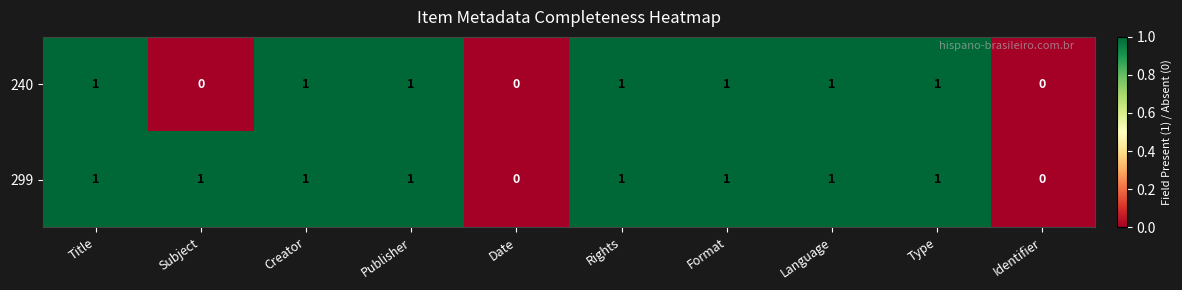

Count the 240 values in the range 0 to 1.

10